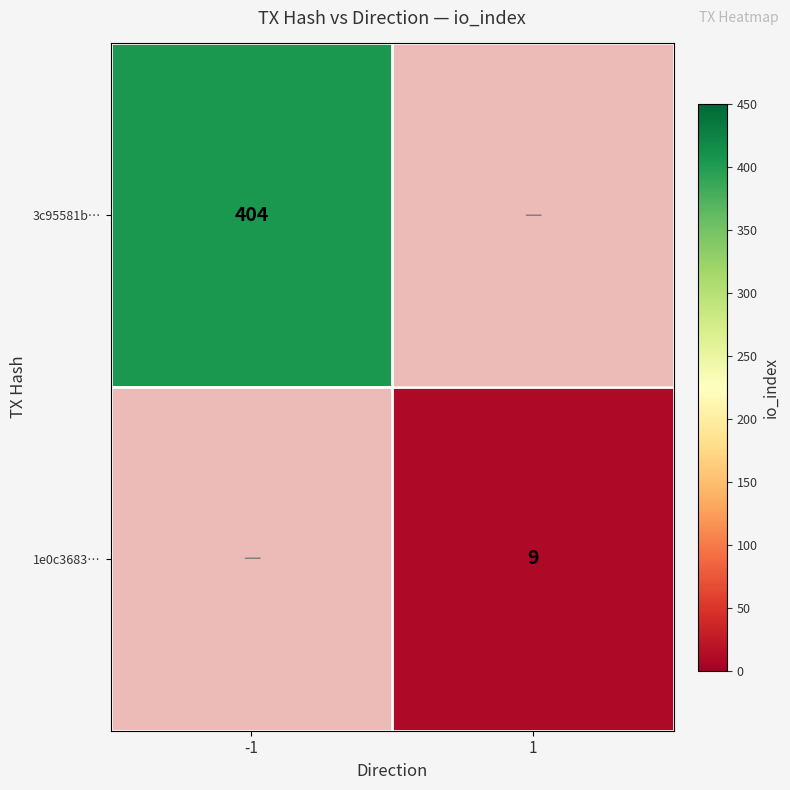

At how many categories does at least one series exceed 215?

1